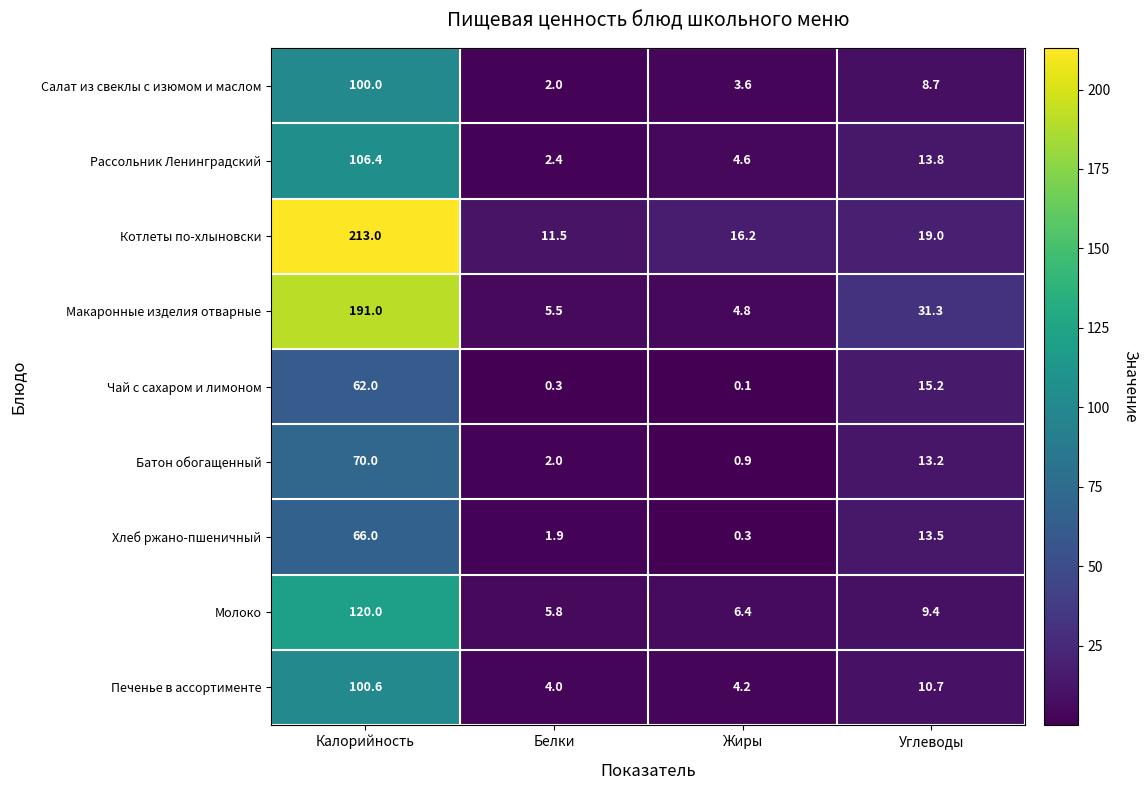

How many categories are shown in the chart?

4